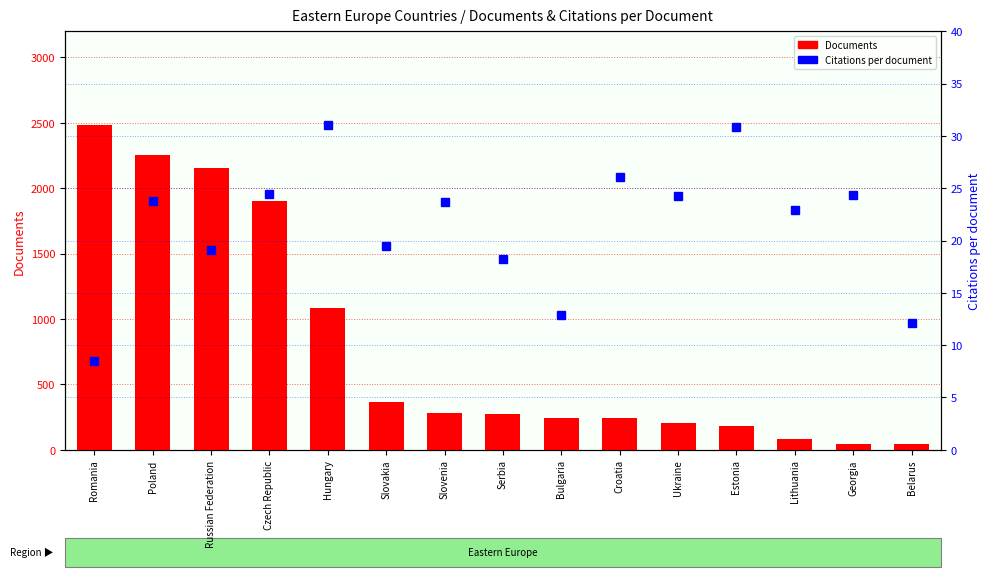

Which category has the lowest value in the Documents series?

Belarus